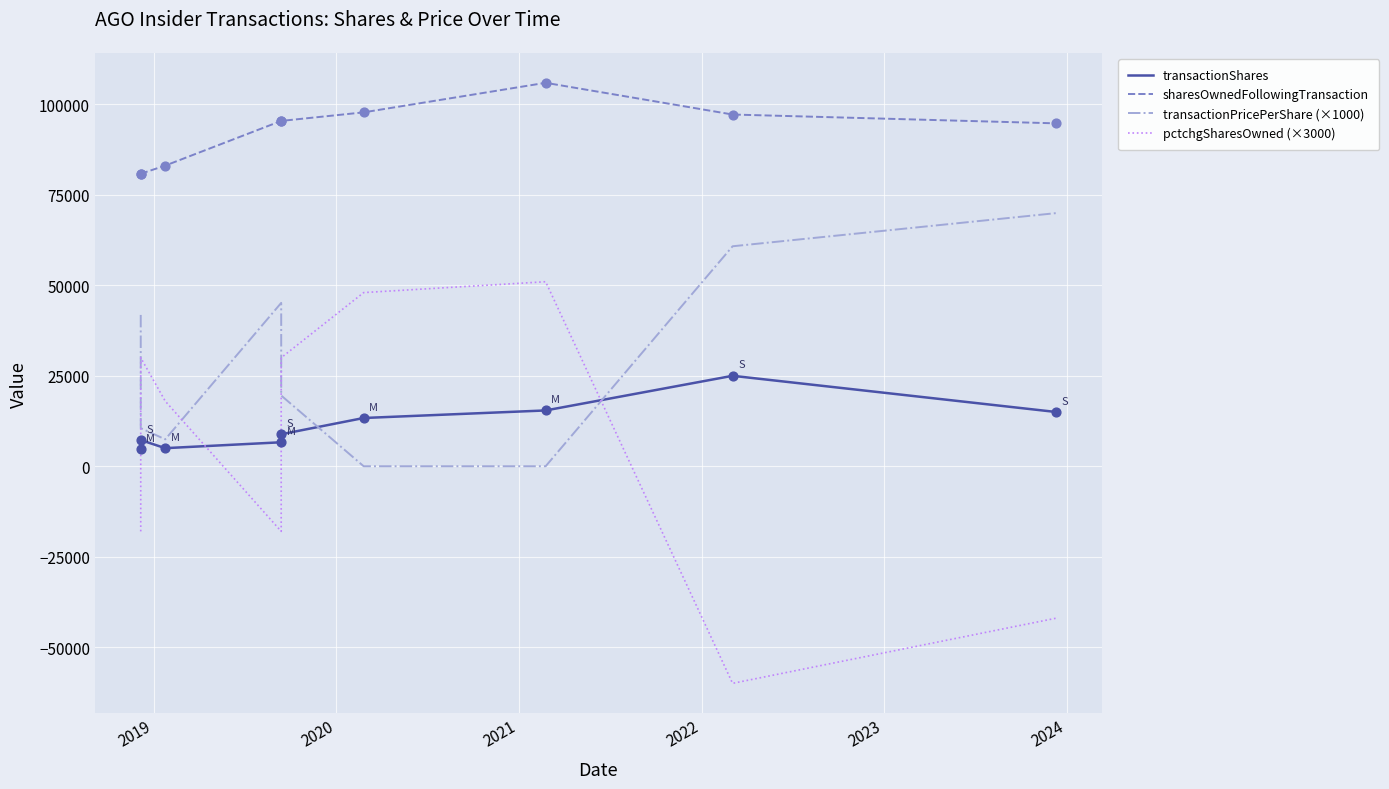

Is the value of transactionShares at 8 greater than the value of pctchgSharesOwned (×3000) at 2020?

No